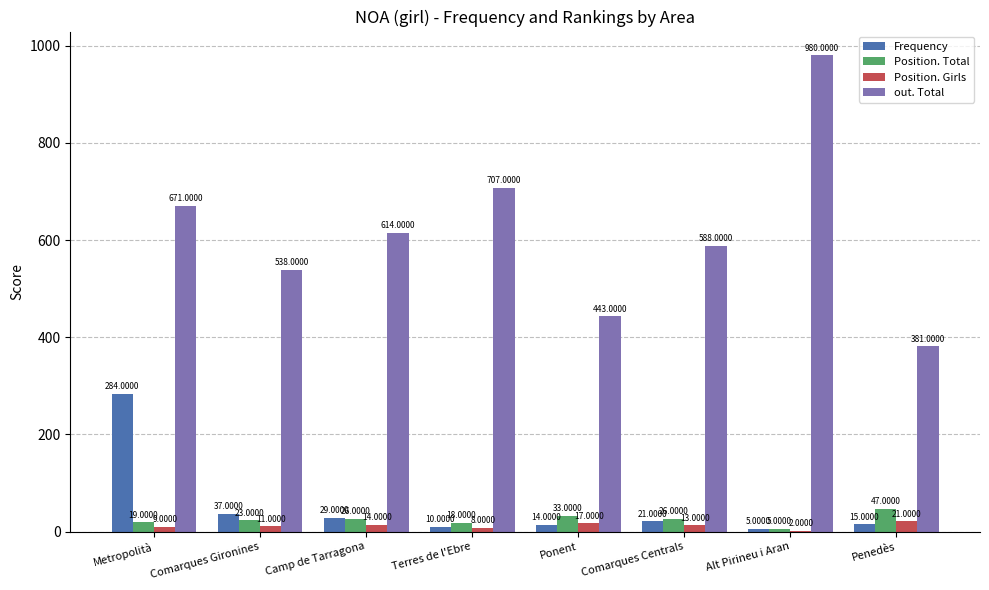

How many categories are shown in the chart?

8